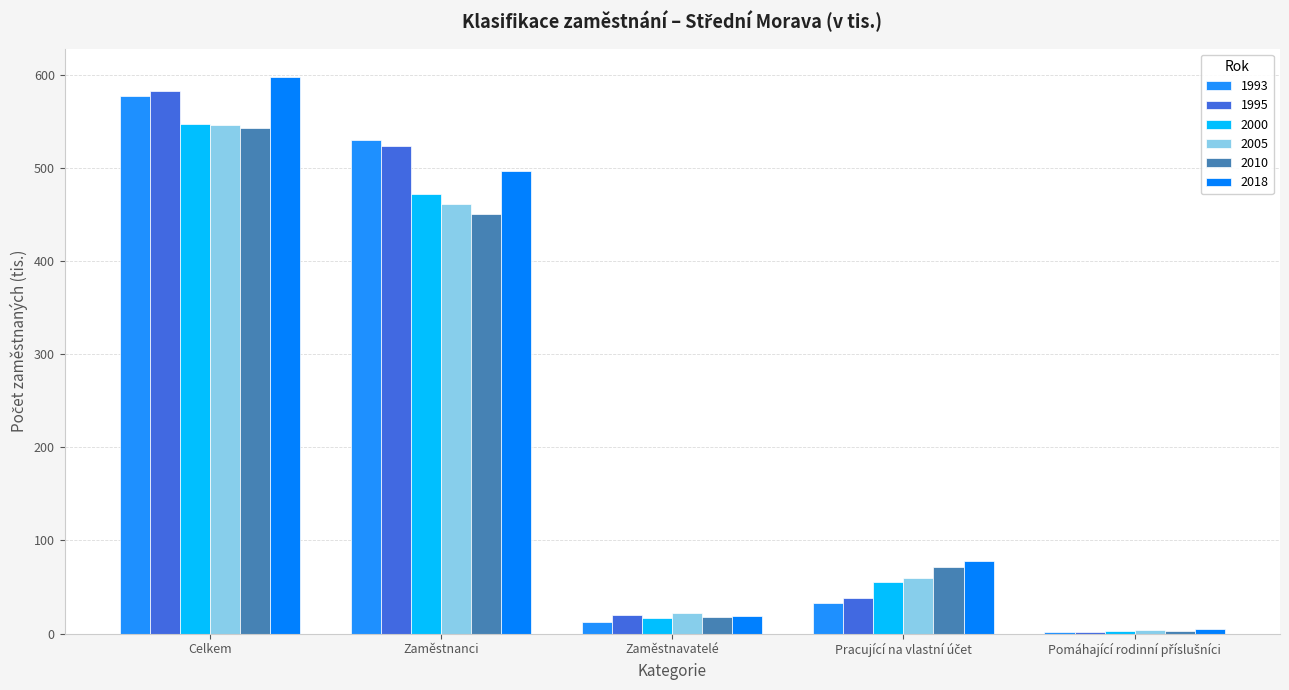

How many values in the 1993 series exceed 32?

3